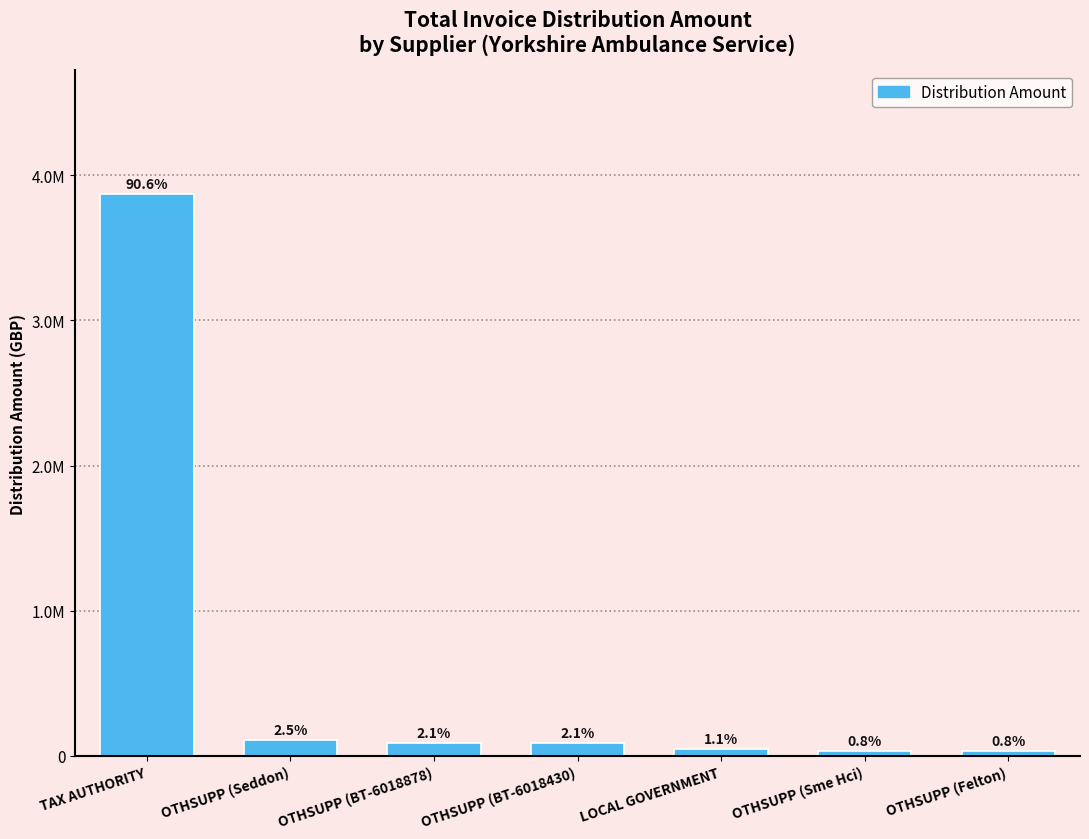

What is the change in value from LOCAL GOVERNMENT to OTHSUPP (Sme Hci)?

-10748.5